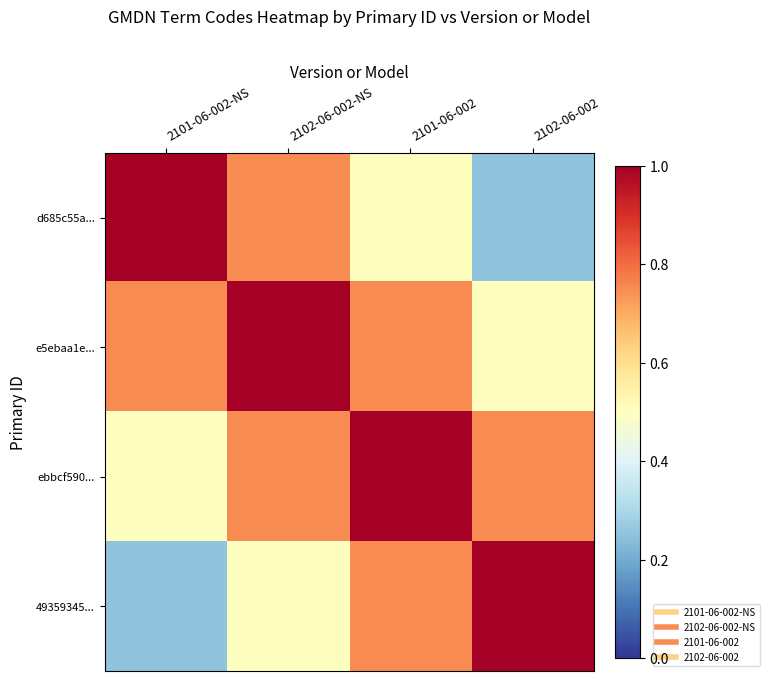

What is the total value across all series at 2101-06-002-NS?

2.5